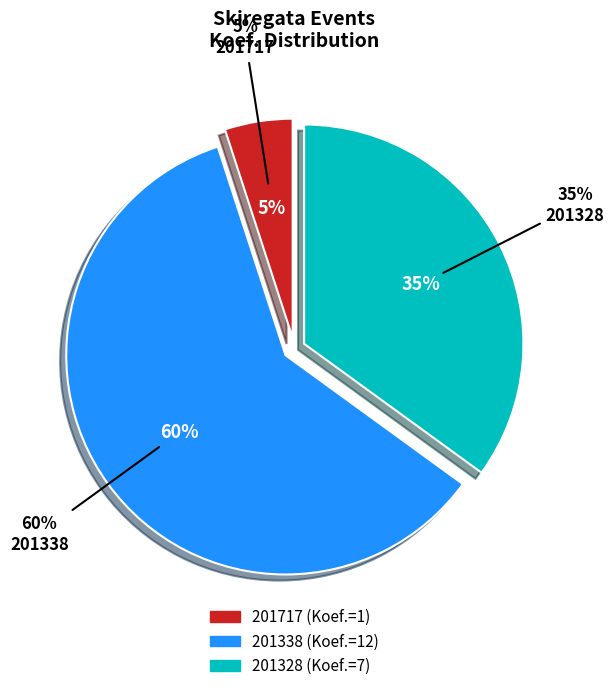

Does any single category account for the majority?

Yes